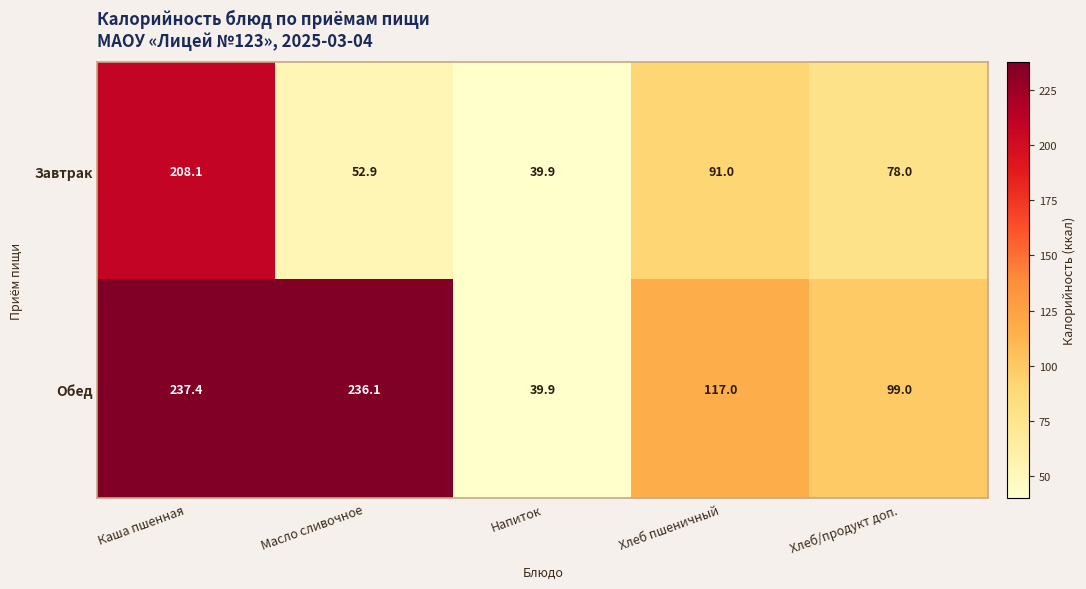

What value does the Завтрак series have at Хлеб/продукт доп.?

78.0